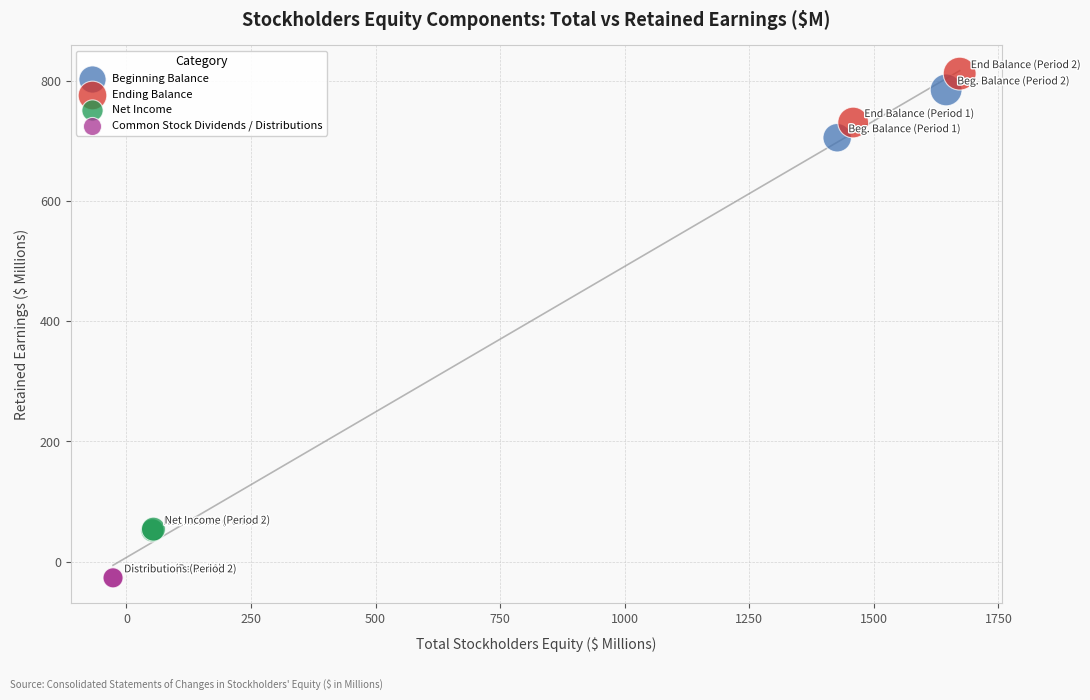

Which series contains the lowest Y value?

Common Stock Dividends / Distributions